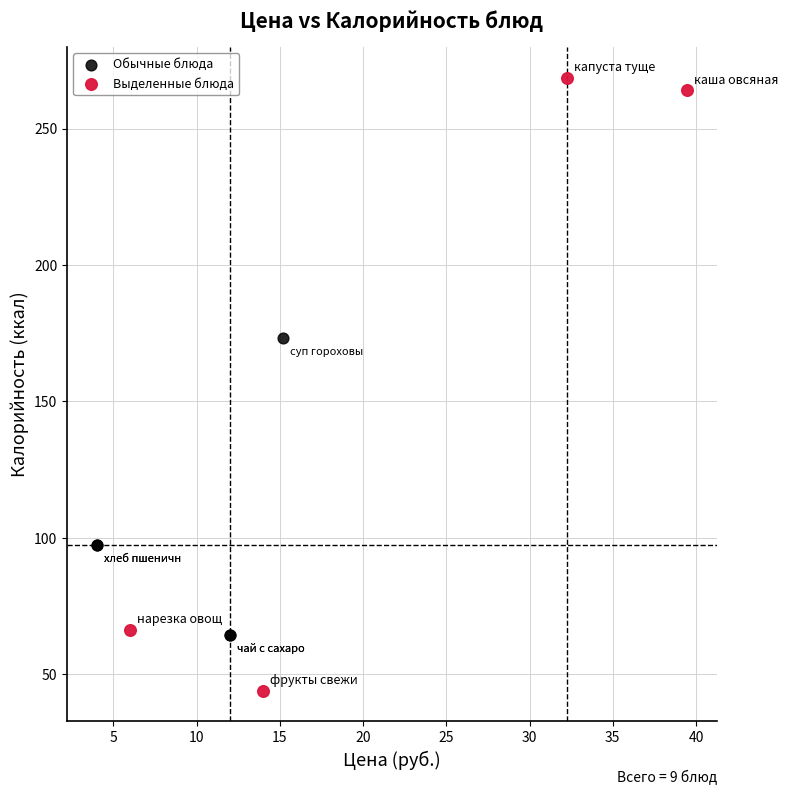

Which series has the largest Y range (max minus min)?

Выделенные блюда